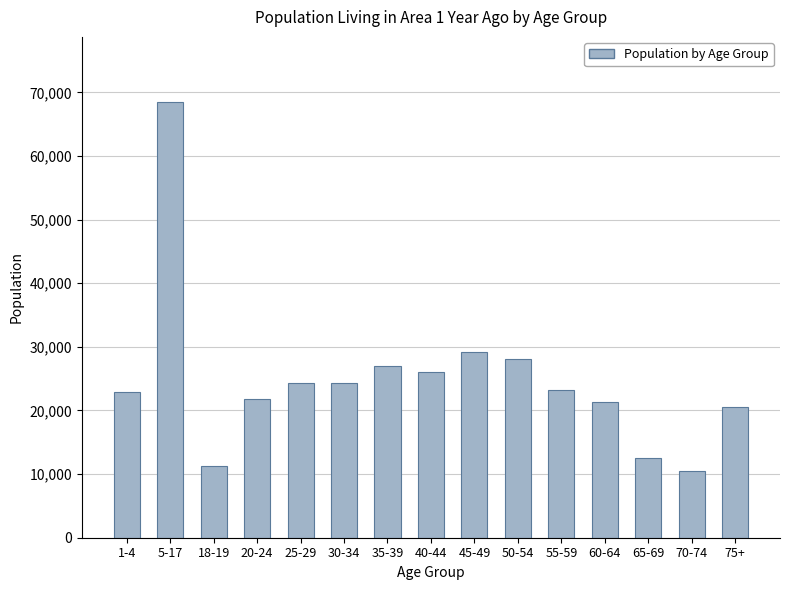

The value at 65-69 is 12516. True or false?

True